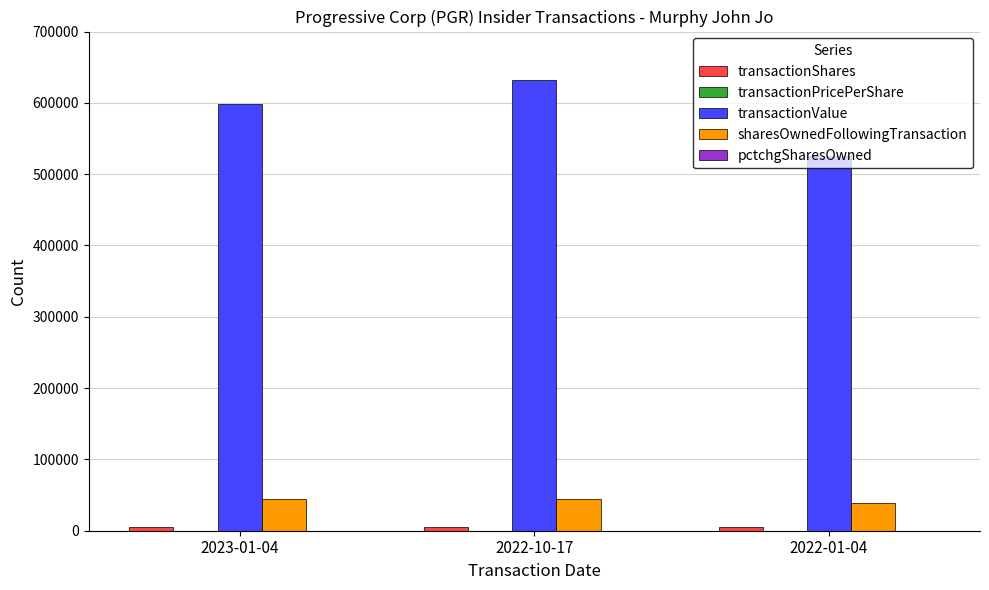

What is the spread (max minus min) of values at 2022-10-17?

632411.0